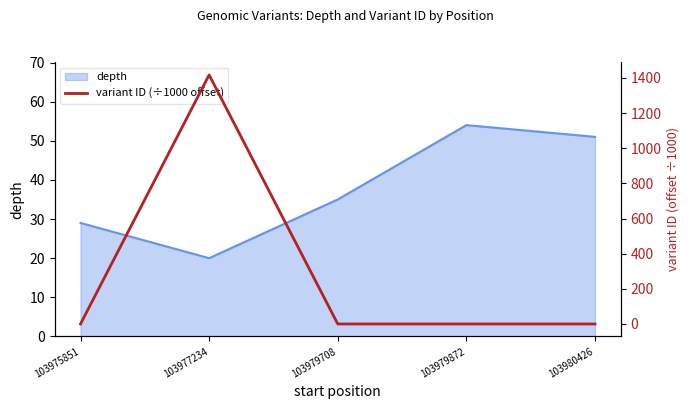

Count the number of categories in the chart.

5